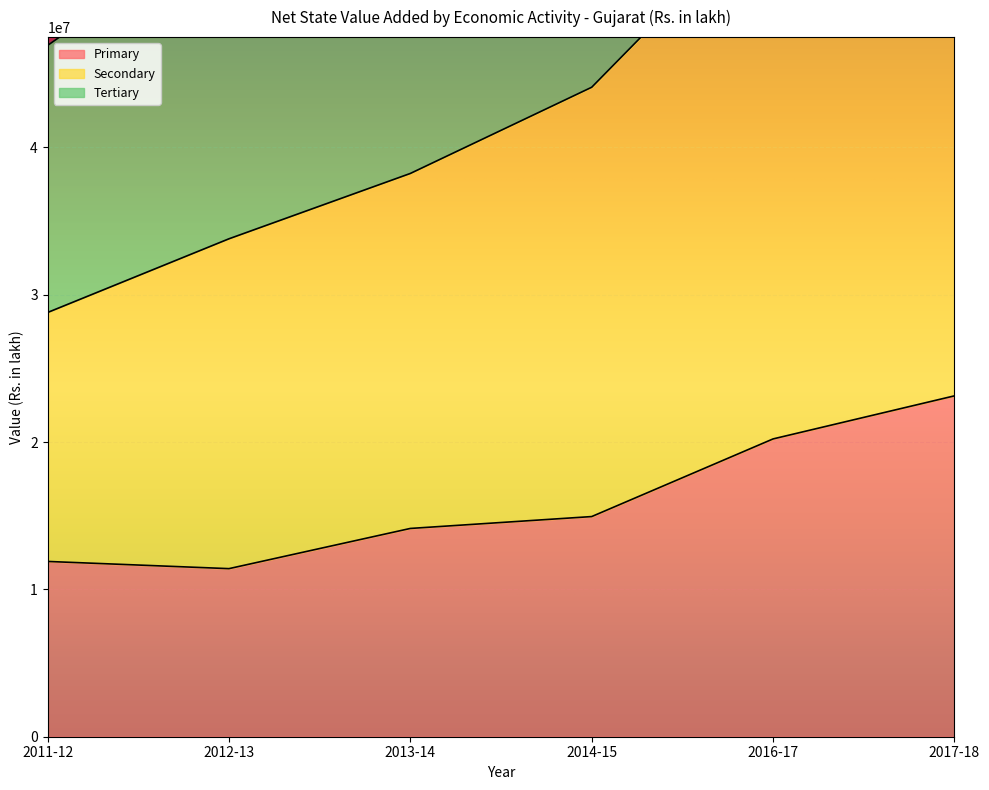

Where is Primary nearest to the value 17268997?

2014-15